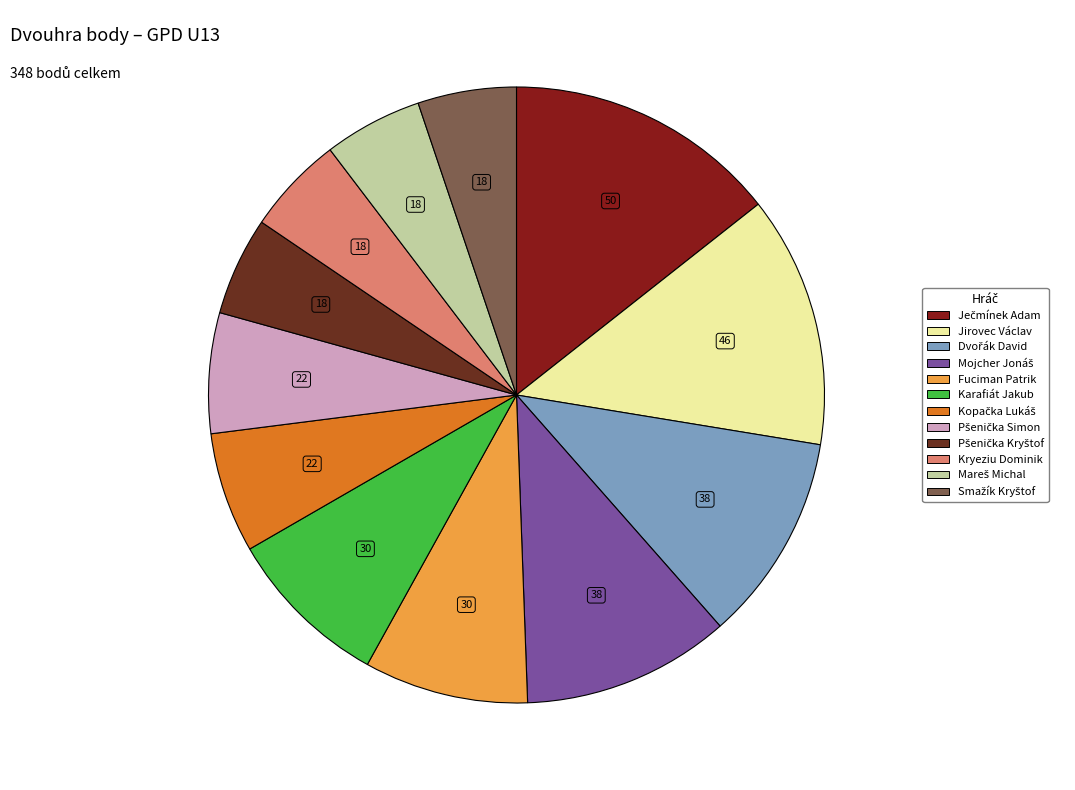

How many slices are in this pie chart?

12